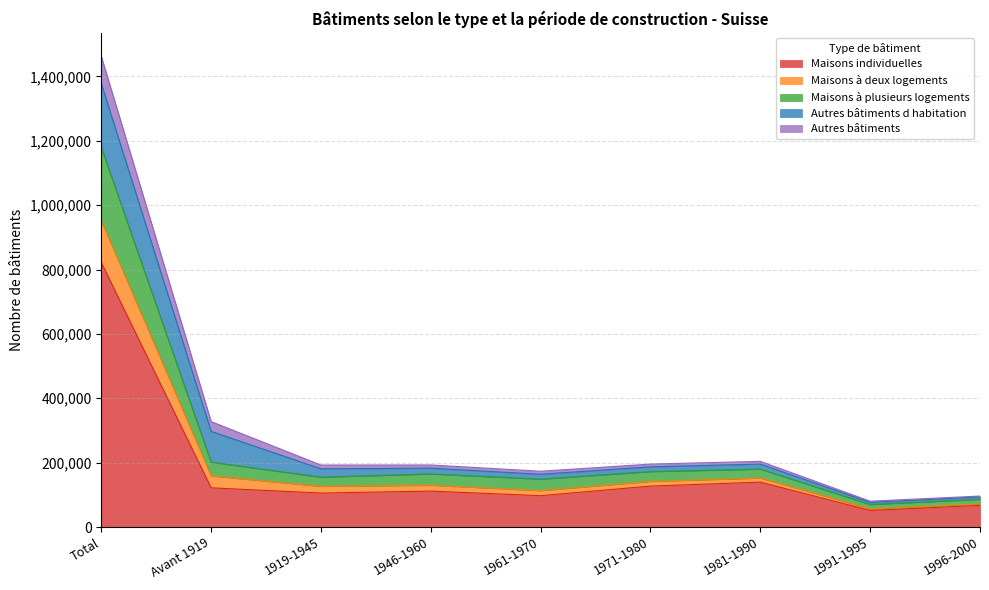

What is the highest value of the Maisons individuelles series?

821719